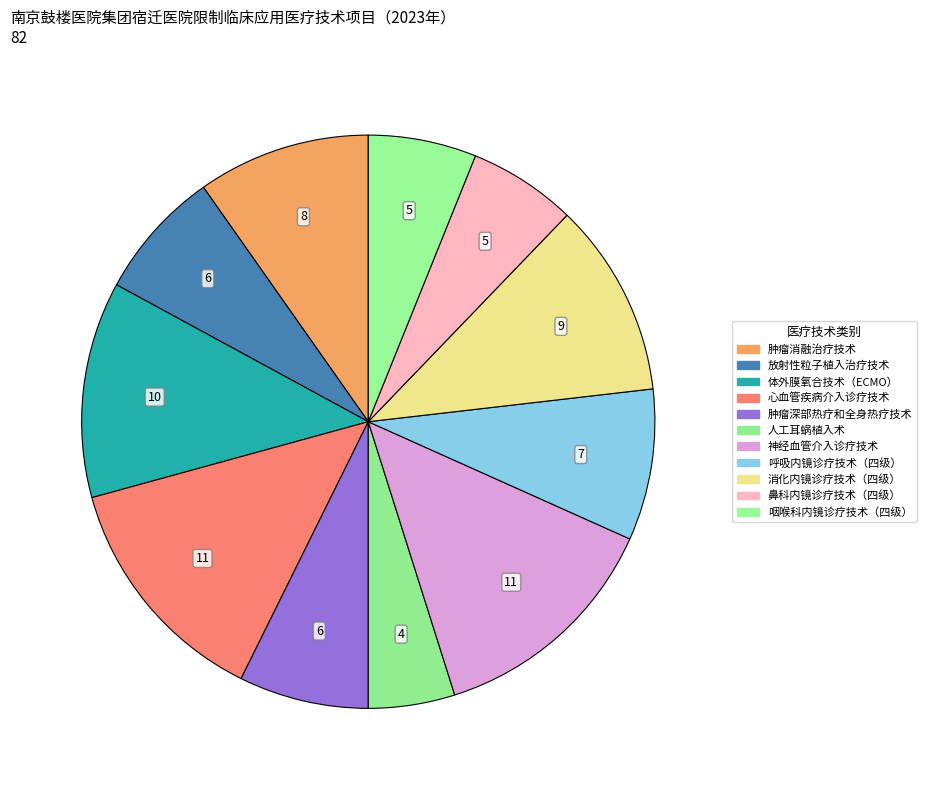

Is it true that 放射性粒子植入治疗技术 is 1% of the pie?

False